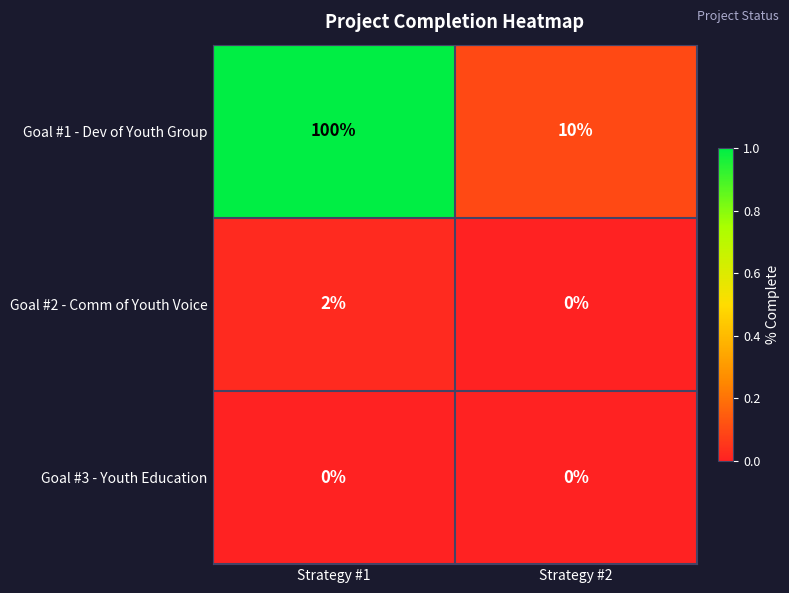

Reading left to right, transcribe all the data shown in this chart.

Goal #1 - Dev of Youth Group: 100	10
Goal #2 - Comm of Youth Voice: 2	0
Goal #3 - Youth Education: 0	0